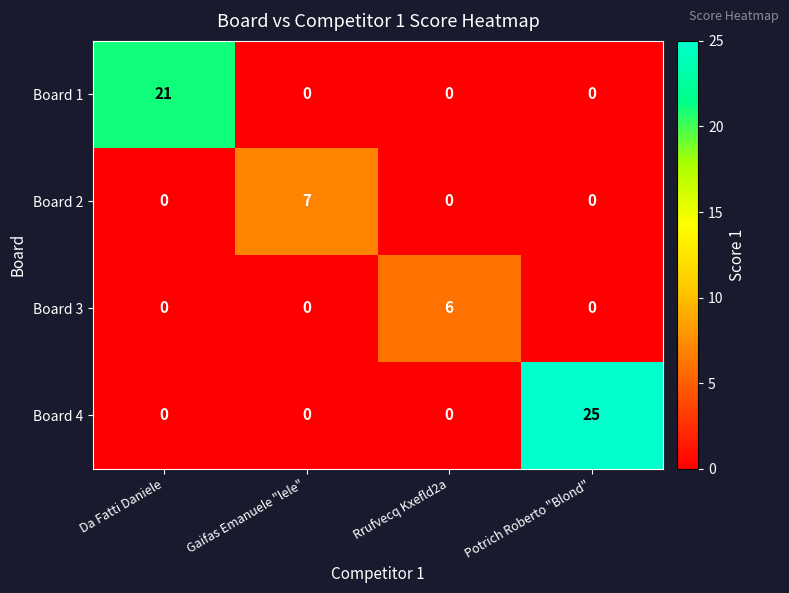

What is the greatest value displayed?

25